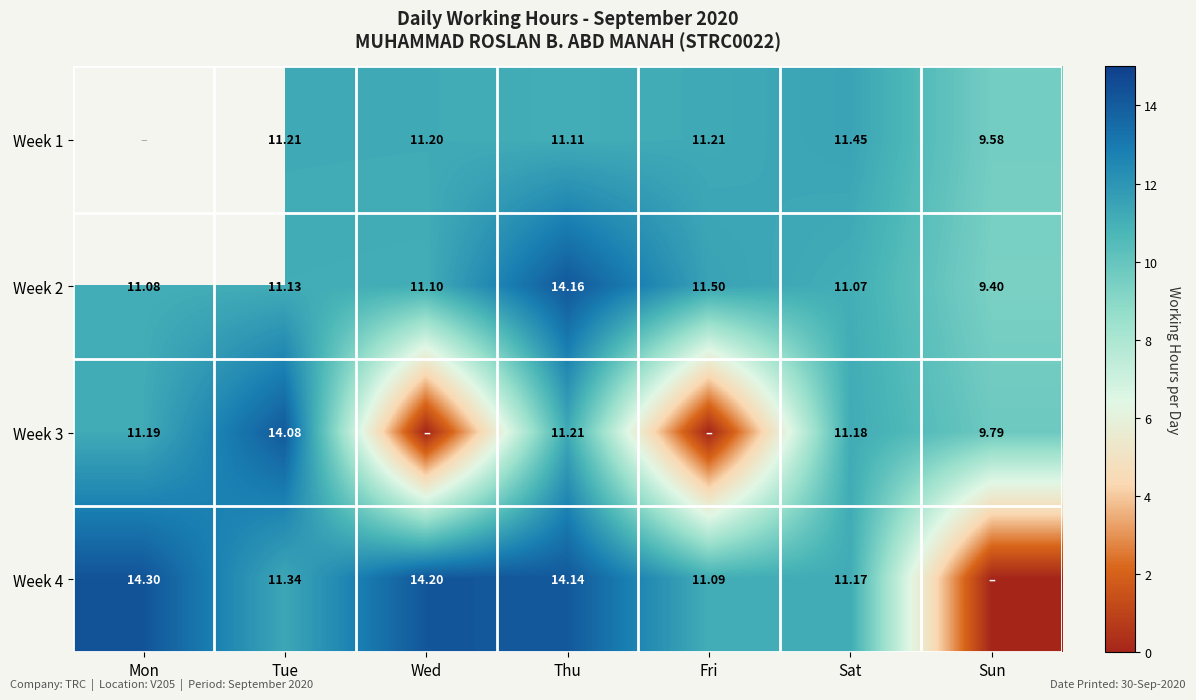

At which category is the sum across all series the highest?

Thu